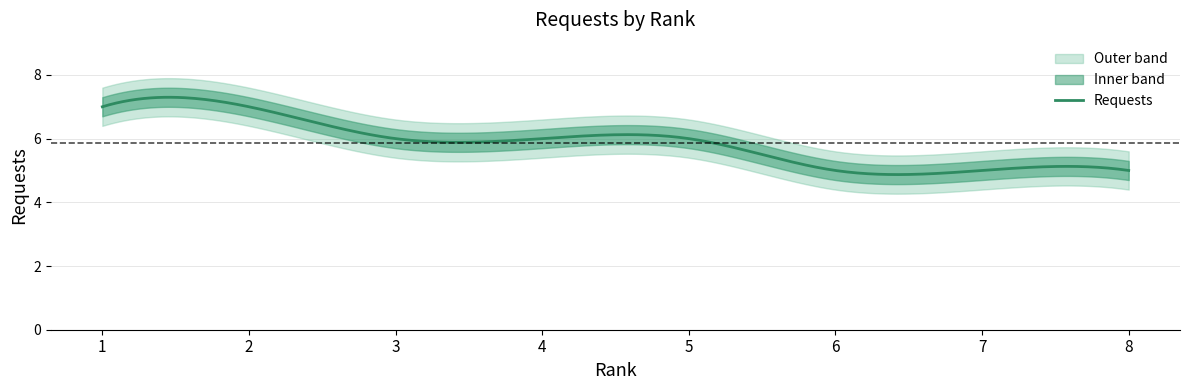

Does the chart have visible grid lines?

Yes